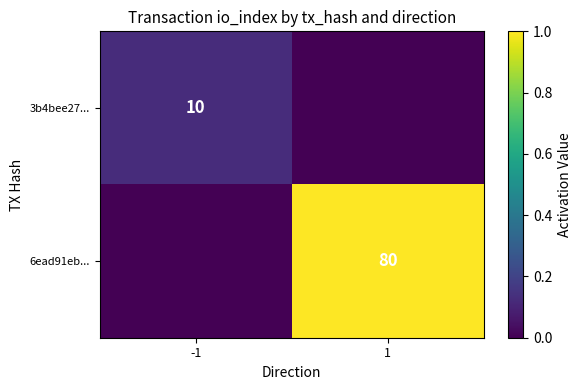

Count the number of data series in this chart.

2